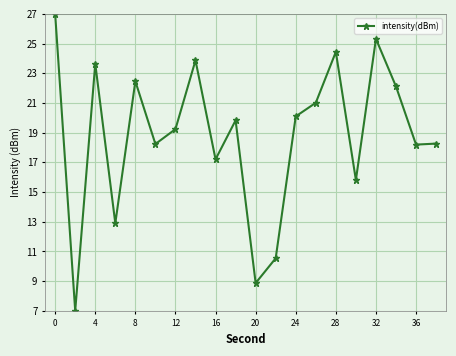

How many points are higher than both their immediate neighbors (excluding endpoints)?

6